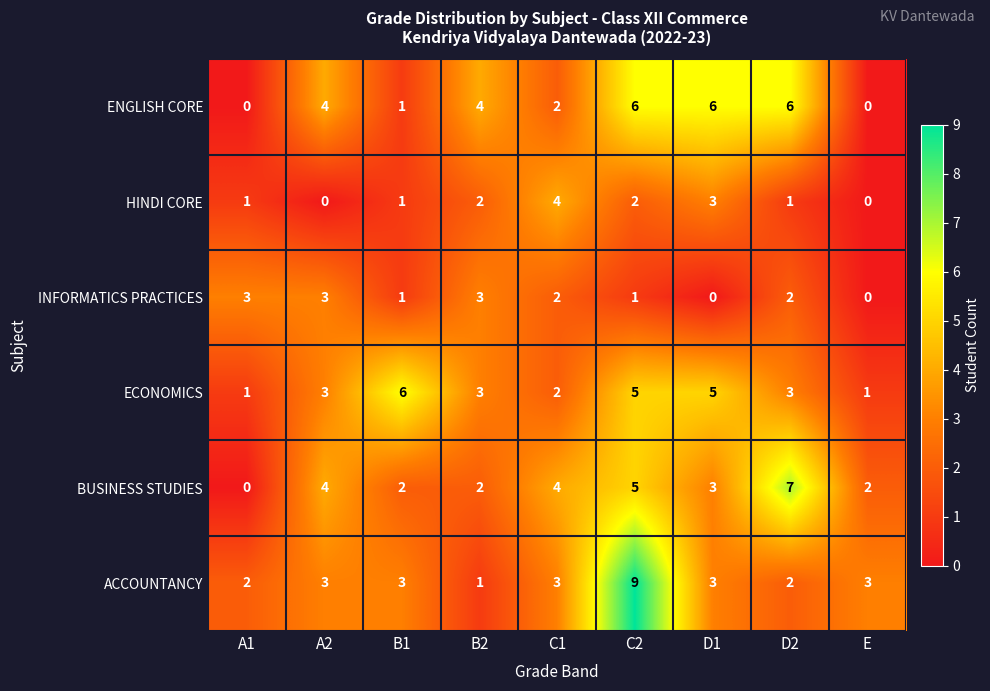

Which category has the lowest value in the ACCOUNTANCY series?

B2